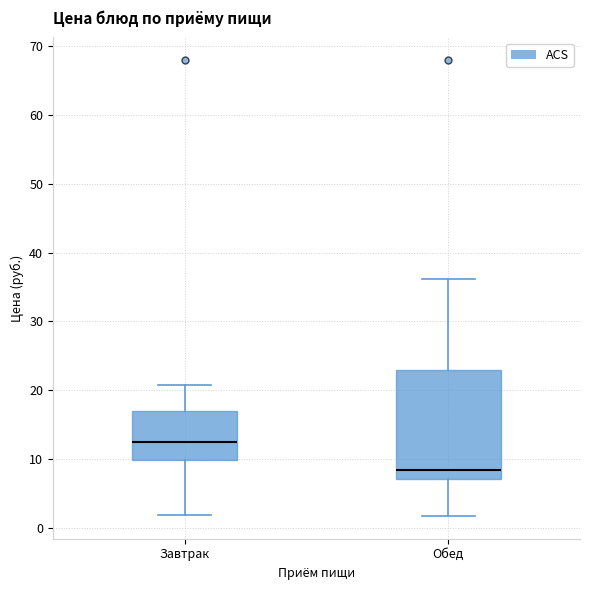

Reading left to right, transcribe this box plot: for each box, give where its median line is, the range the box spans, and where its two whiskers end, as read against the y-axis. The values are not printed on the chart, so give them approximately, as read against the axis.

Завтрак: median 12, box 10 to 17, whiskers 2 to 21
Обед: median 8, box 7 to 23, whiskers 2 to 36